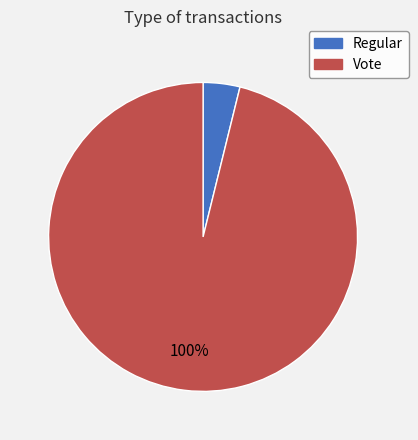

Combined, do Vote and Regular account for over 50%?

Yes